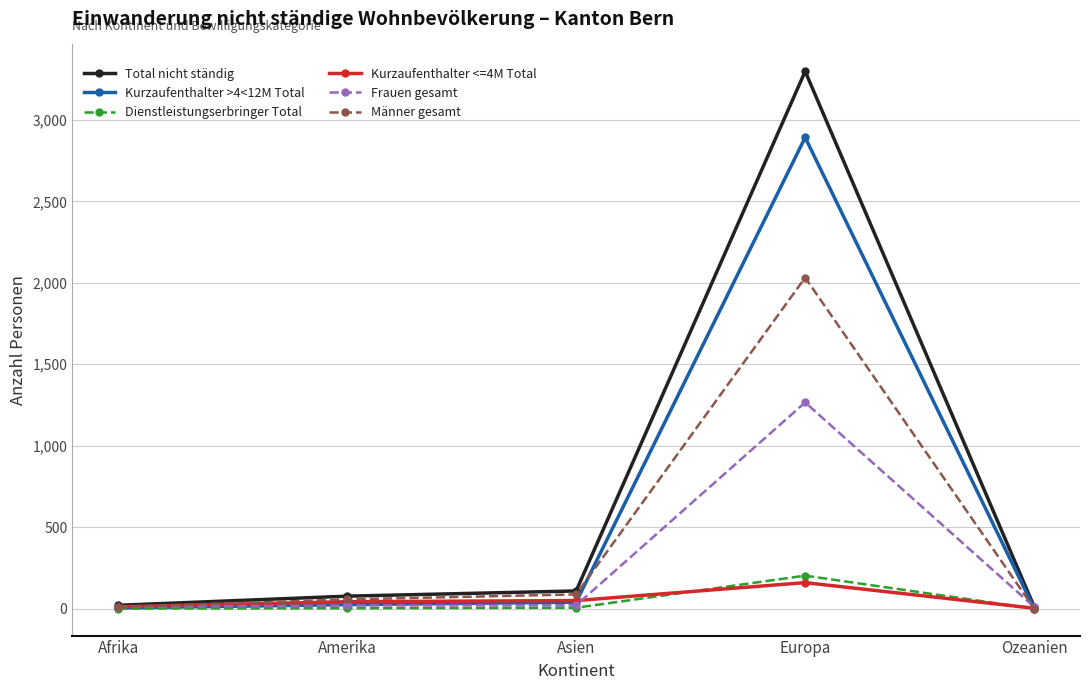

The value of Kurzaufenthalter >4<12M Total at Europa is 2892. True or false?

True